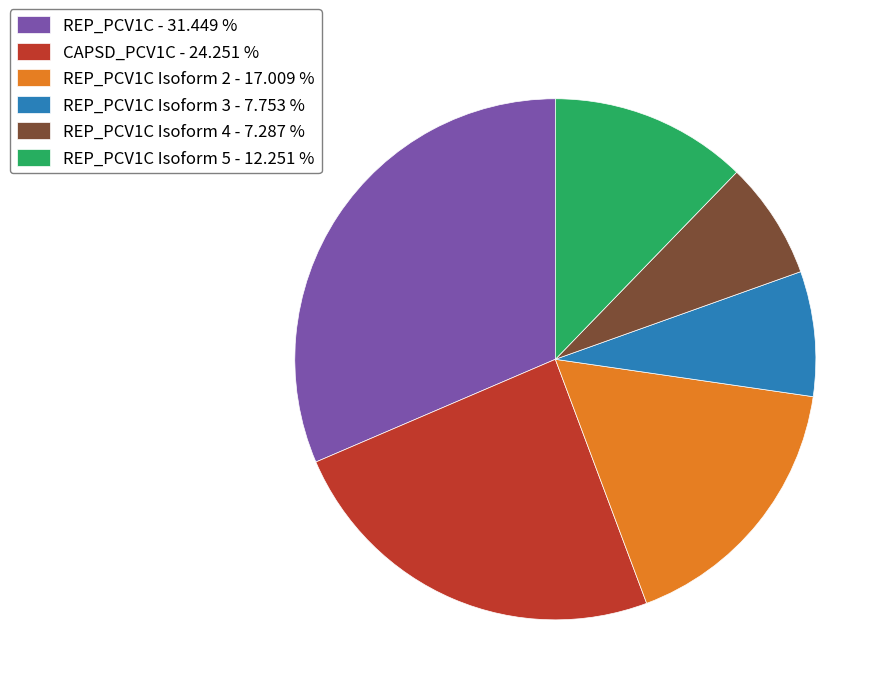

Which has a higher value, REP_PCV1C Isoform 4 - 7.287 % or REP_PCV1C Isoform 5 - 12.251 %?

REP_PCV1C Isoform 5 - 12.251 %